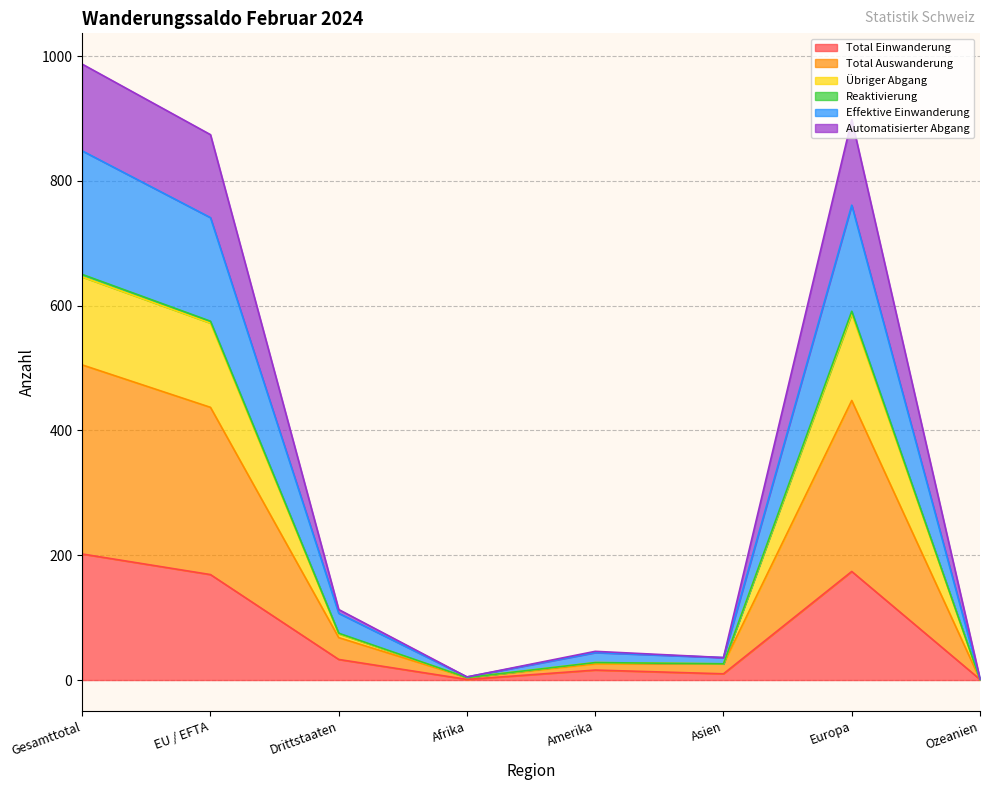

Which category has the highest value in the Total Einwanderung series?

Gesamttotal